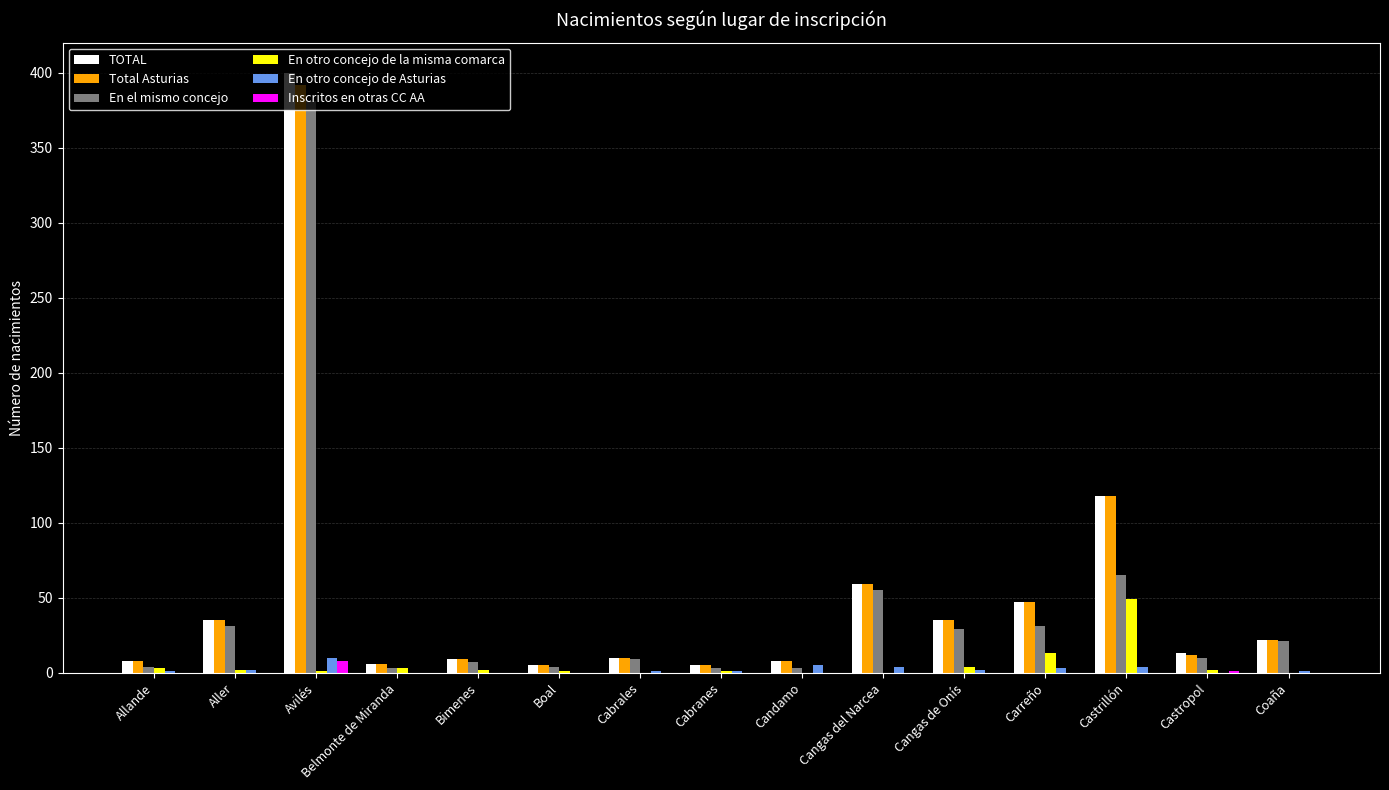

What is the sum of the TOTAL values at Boal and Avilés?

405